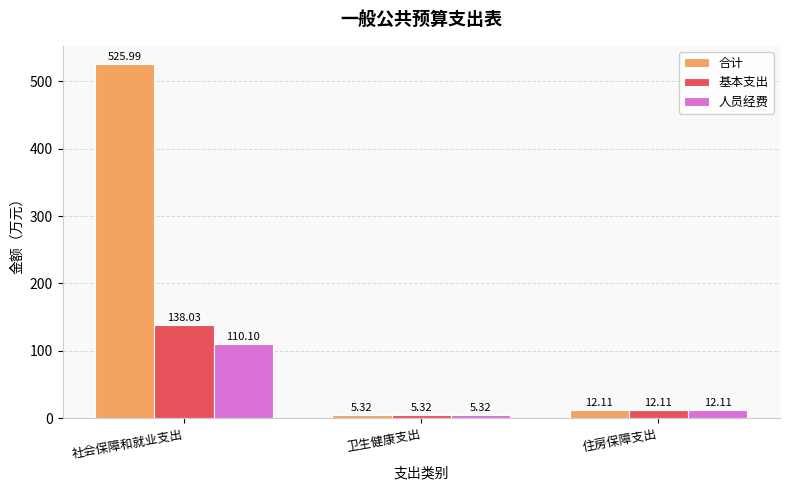

Rank the series by their maximum value, from highest to lowest.

合计, 基本支出, 人员经费